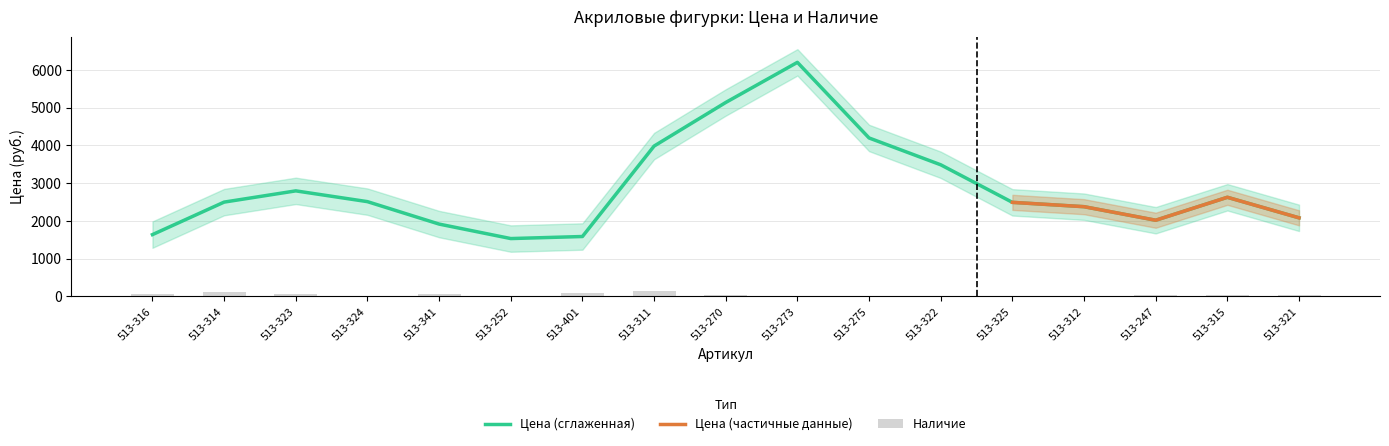

The chart shows a value of -60 at 513-275. True or false?

False